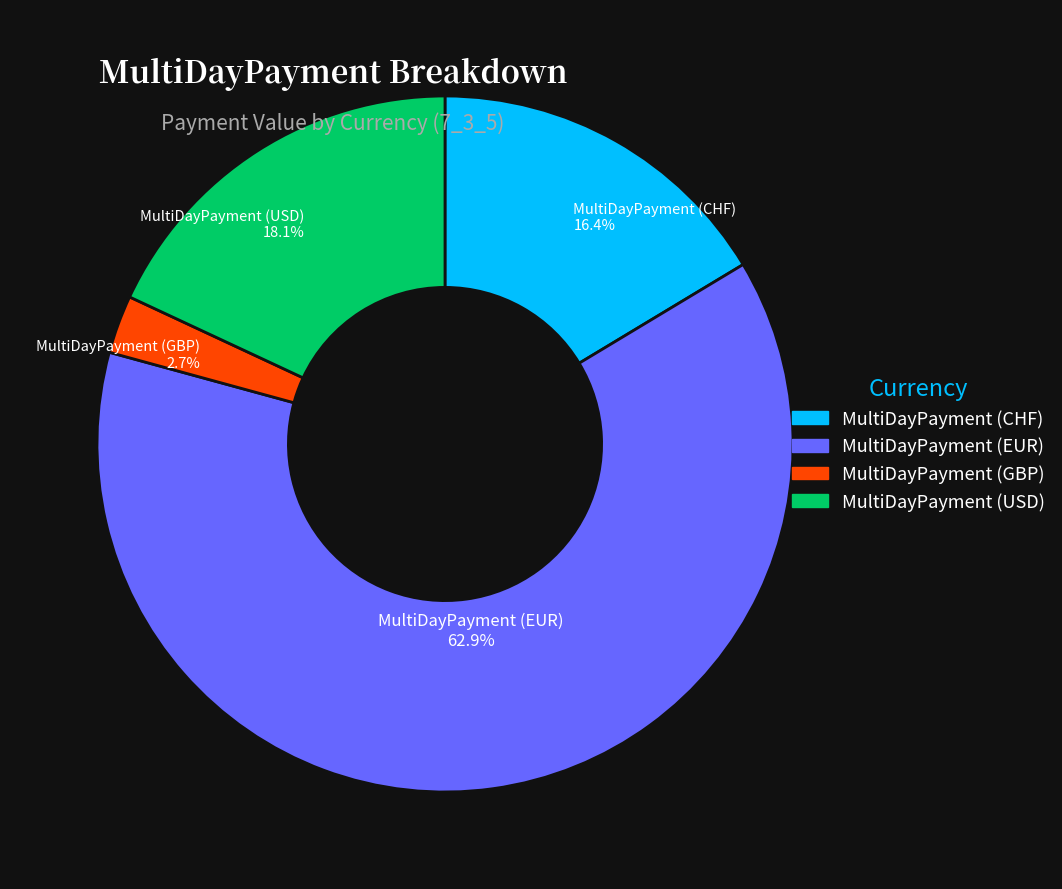

Rank the categories by value from lowest to highest.

MultiDayPayment (GBP), MultiDayPayment (CHF), MultiDayPayment (USD), MultiDayPayment (EUR)